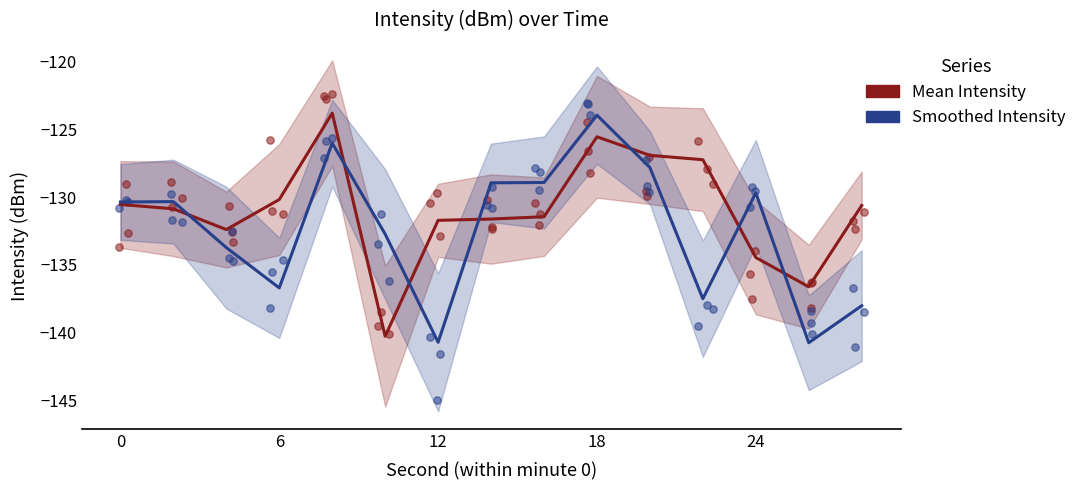

Which series has the widest spread of Y values?

Smoothed Intensity